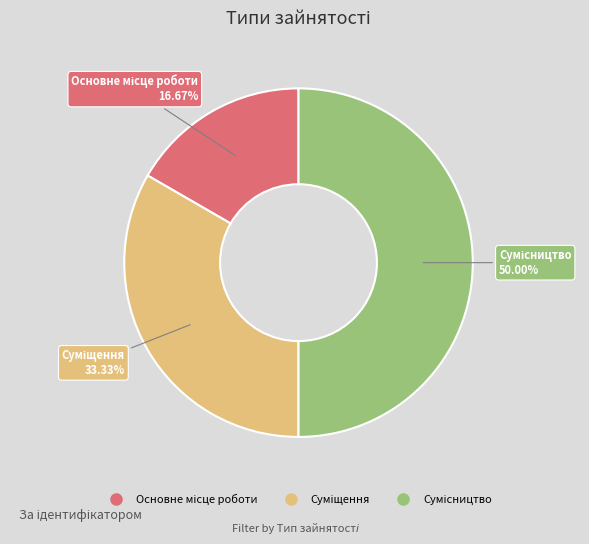

The Суміщення slice represents 33% of the pie. True or false?

True